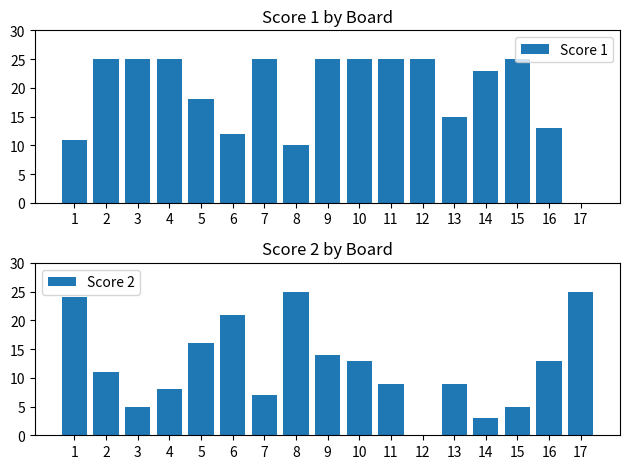

Rank the series by their average value, from highest to lowest.

Score 1, Score 2